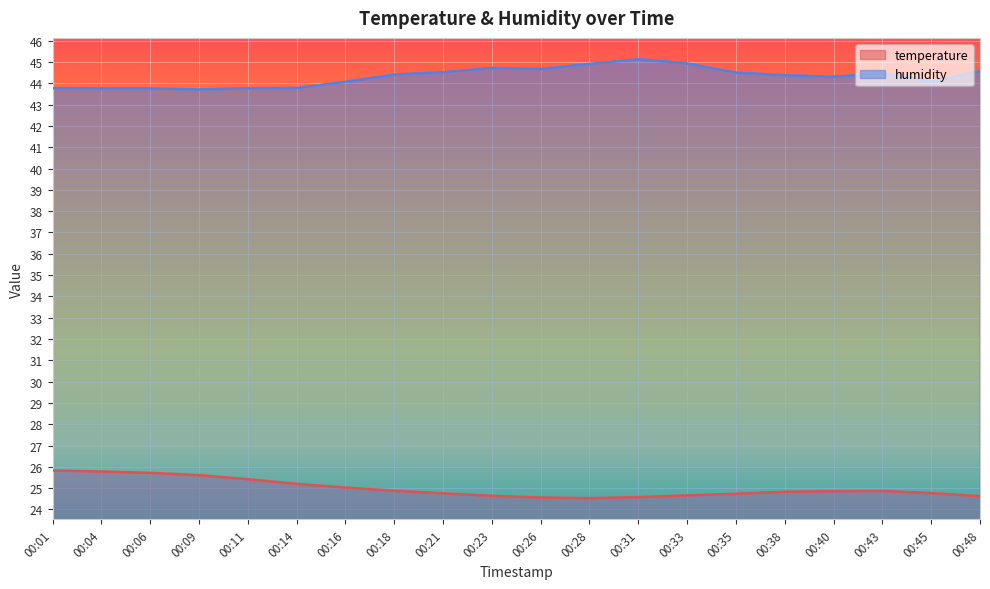

True or false: humidity and temperature intersect in this chart.

False